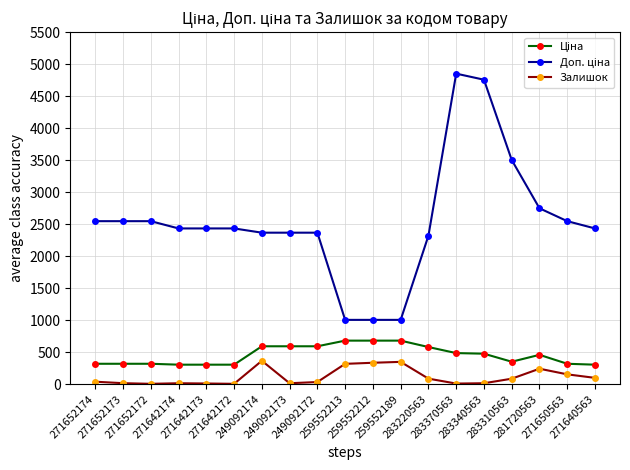

Count the number of data series in this chart.

3